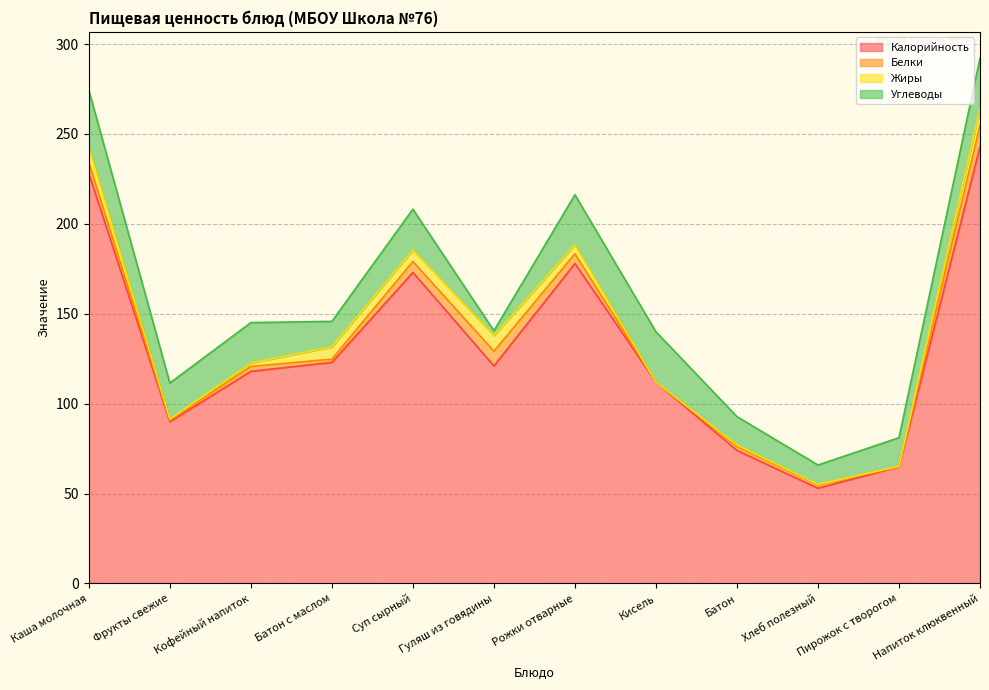

How many data points in Углеводы are less than 22?

6